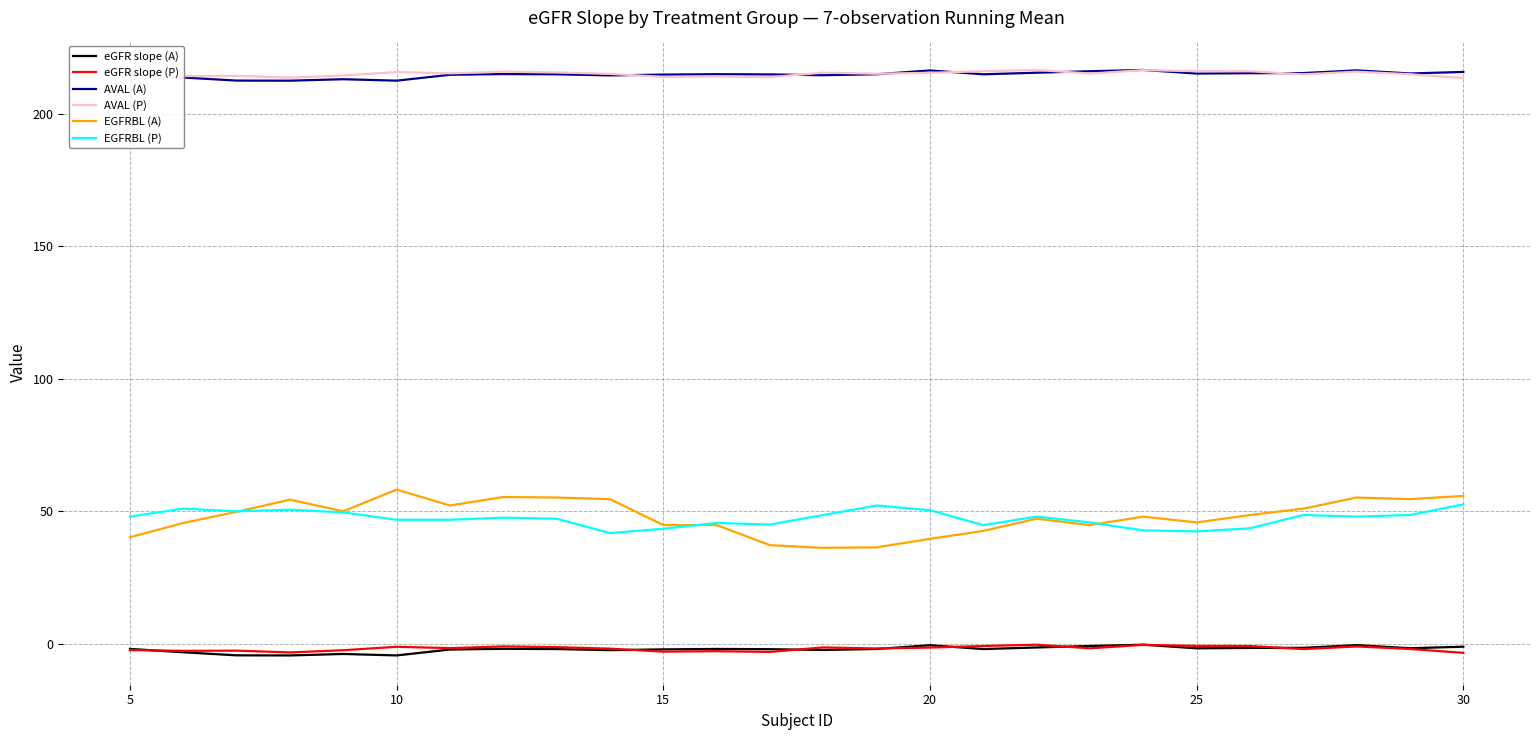

Which series has the largest range (max minus min)?

EGFRBL (A)